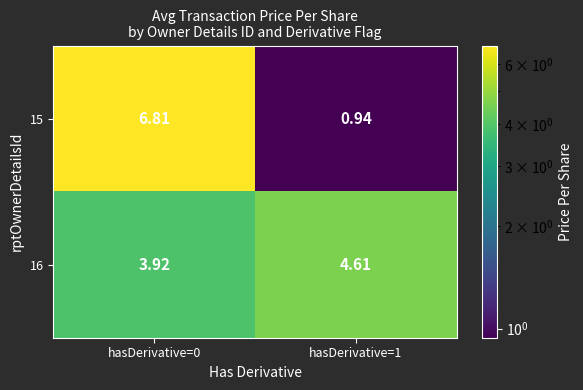

Is the value of 15 at hasDerivative=1 greater than the value of 16 at hasDerivative=0?

No